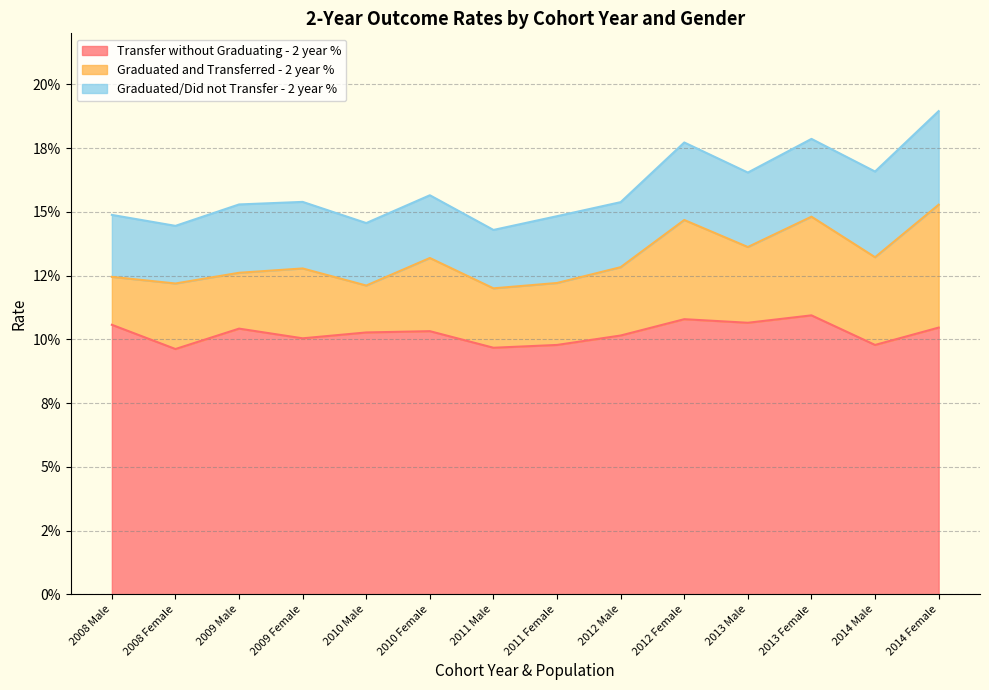

Rank the categories by Transfer without Graduating - 2 year % value from lowest to highest.

2008 Female, 2011 Male, 2011 Female, 2014 Male, 2009 Female, 2012 Male, 2010 Male, 2010 Female, 2009 Male, 2014 Female, 2008 Male, 2013 Male, 2012 Female, 2013 Female